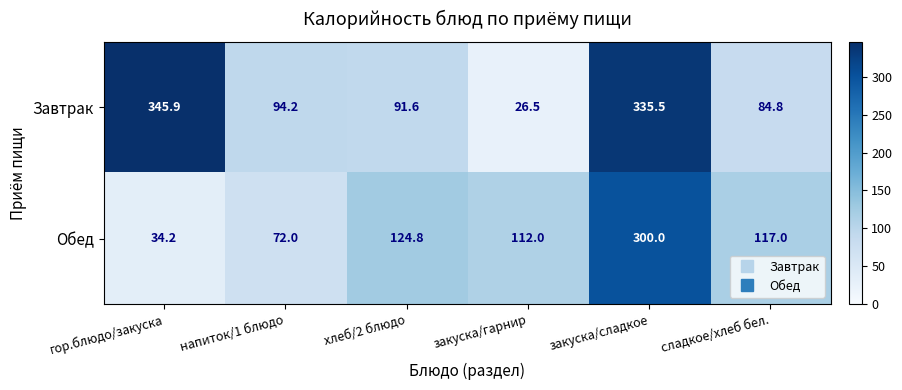

Reading left to right, extract all data points from this chart.

Завтрак: гор.блюдо/закуска=345.9	напиток/1 блюдо=94.2	хлеб/2 блюдо=91.6	закуска/гарнир=26.5	закуска/сладкое=335.5	сладкое/хлеб бел.=84.8
Обед: гор.блюдо/закуска=34.2	напиток/1 блюдо=72.0	хлеб/2 блюдо=124.8	закуска/гарнир=112.0	закуска/сладкое=300.0	сладкое/хлеб бел.=117.0